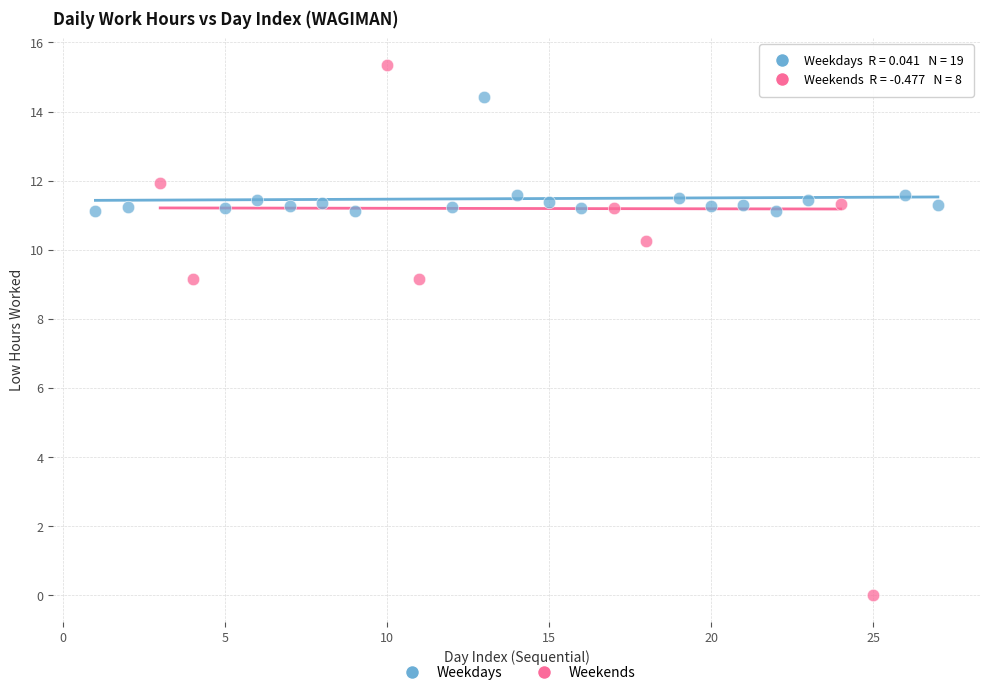

Which series contains the lowest Y value?

Weekends